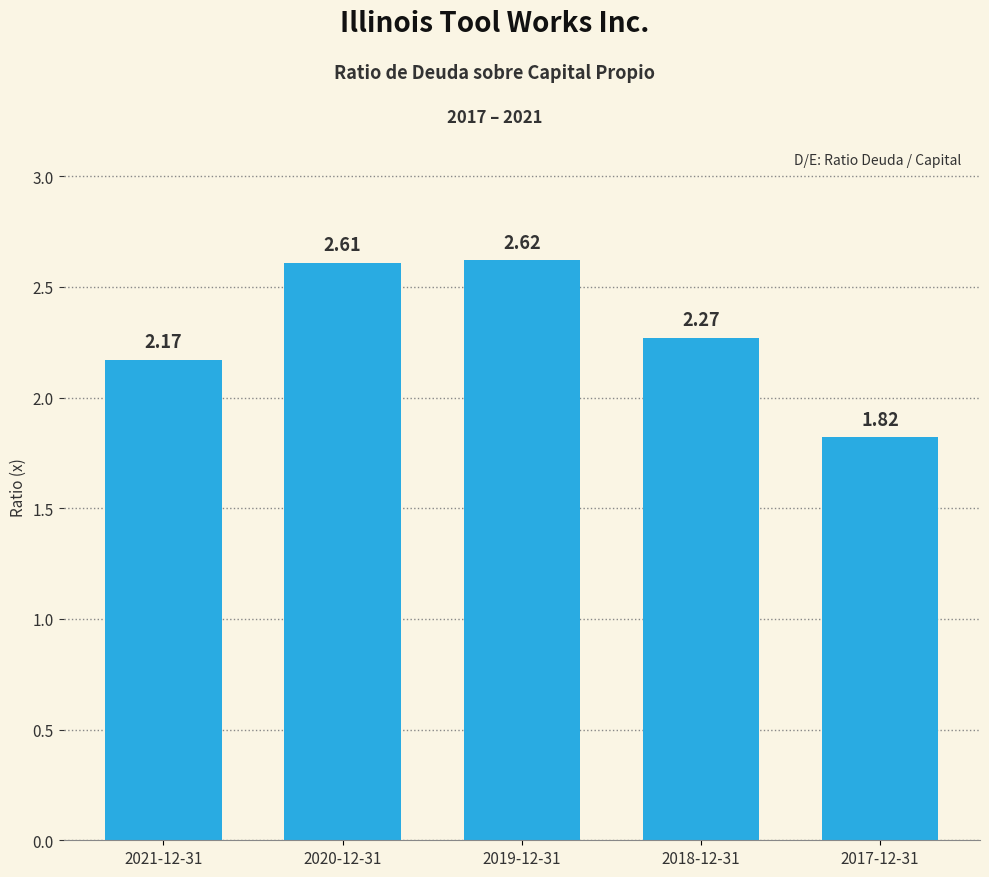

Rank the categories by value from lowest to highest.

2017-12-31, 2021-12-31, 2018-12-31, 2020-12-31, 2019-12-31